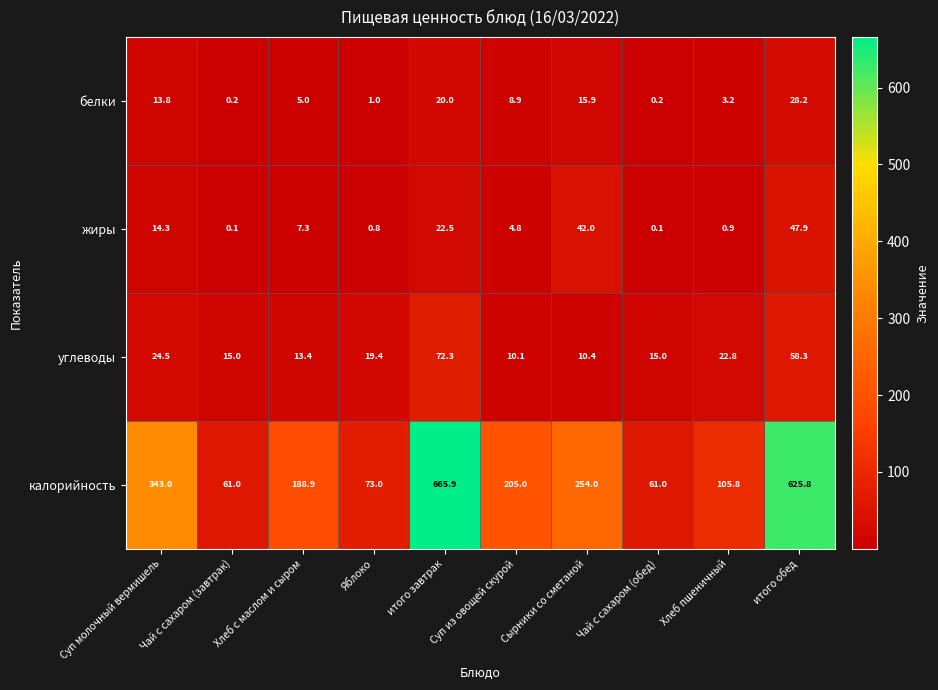

What is the difference between the highest and lowest values at Чай с сахаром (завтрак)?

60.9